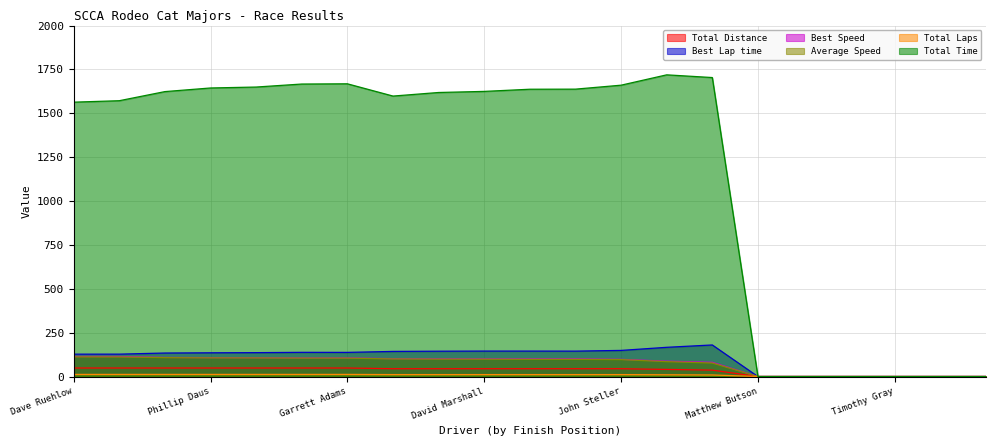

True or false: Total Time and Total Laps cross at least once.

False